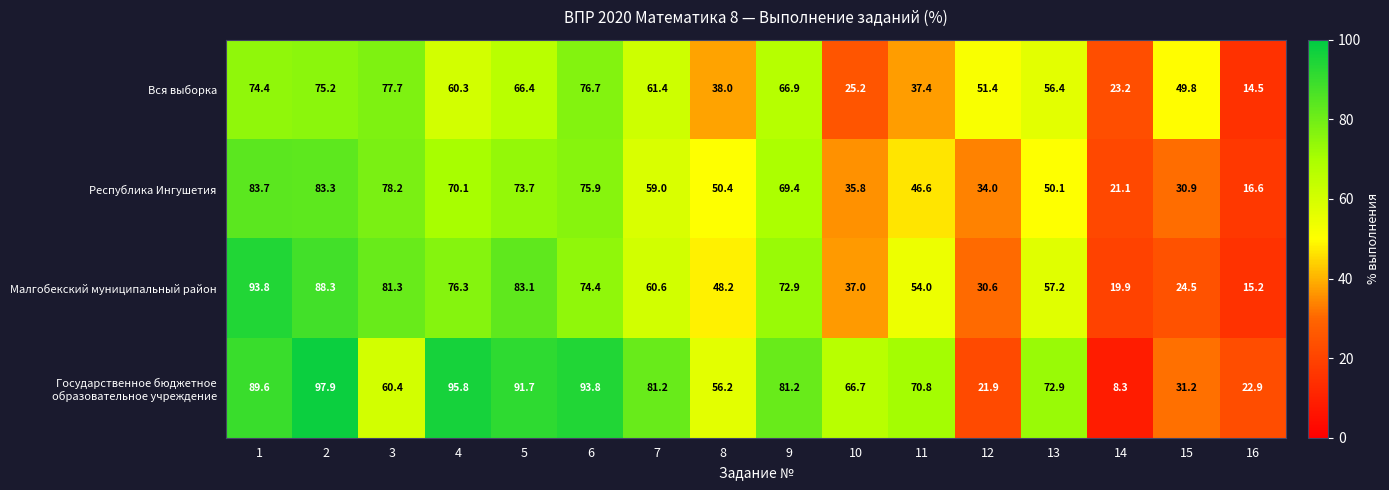

List the labels in order of Малгобекский муниципальный район value, smallest first.

16, 14, 15, 12, 10, 8, 11, 13, 7, 9, 6, 4, 3, 5, 2, 1